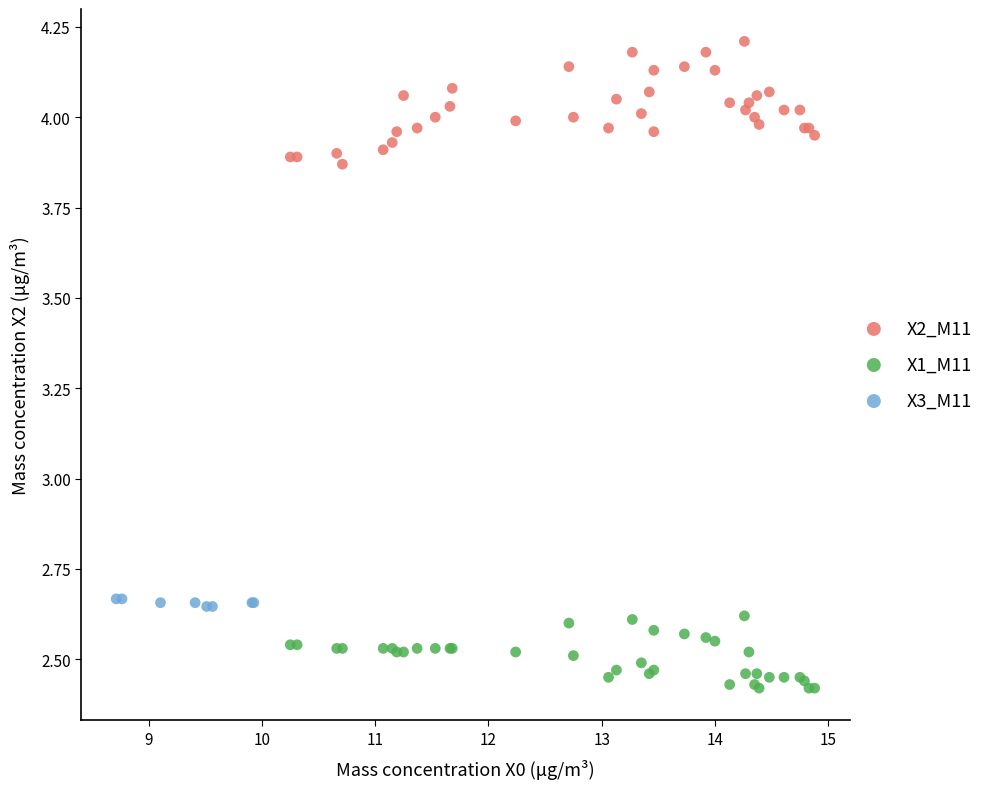

Which series reaches the maximum Y coordinate?

X2_M11